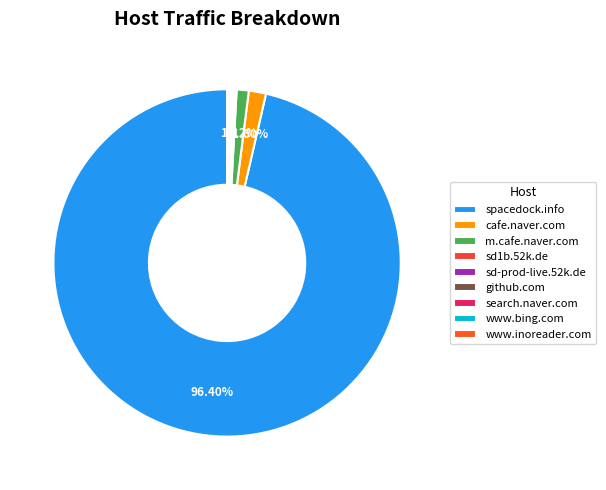

The search.naver.com slice represents 1% of the pie. True or false?

False